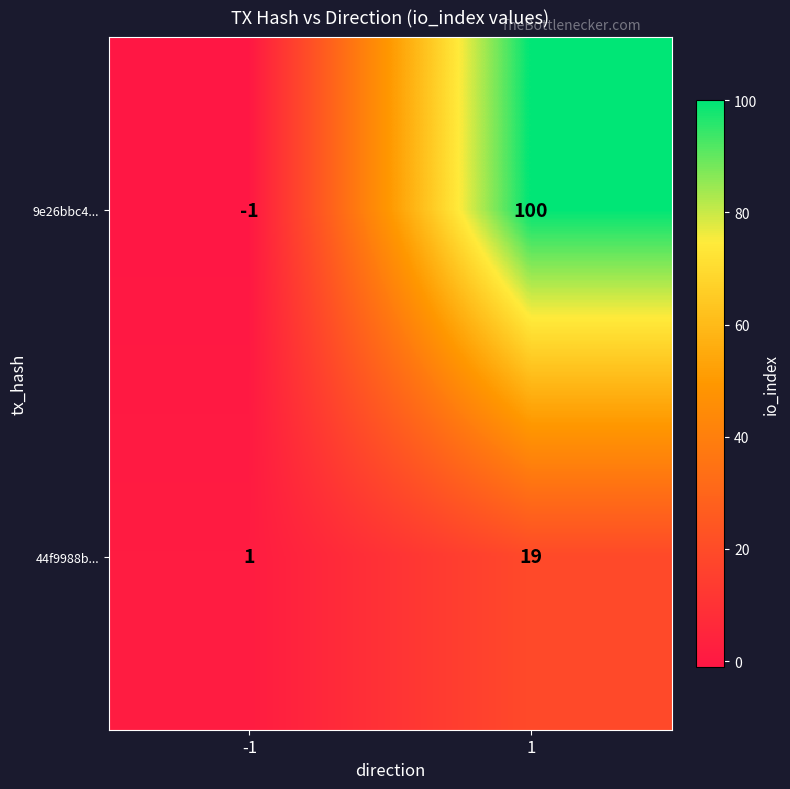

Which series changed the most between -1 and 1?

9e26bbc4...